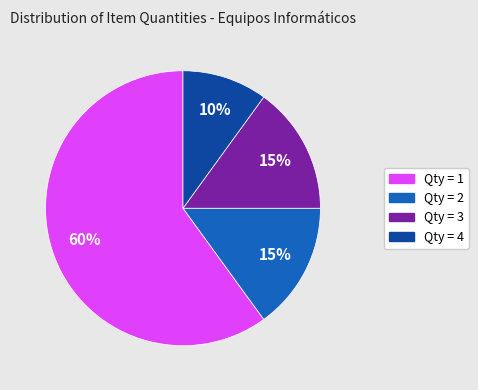

To the nearest percent, what is the difference between the largest and smallest slice percentages?

50%